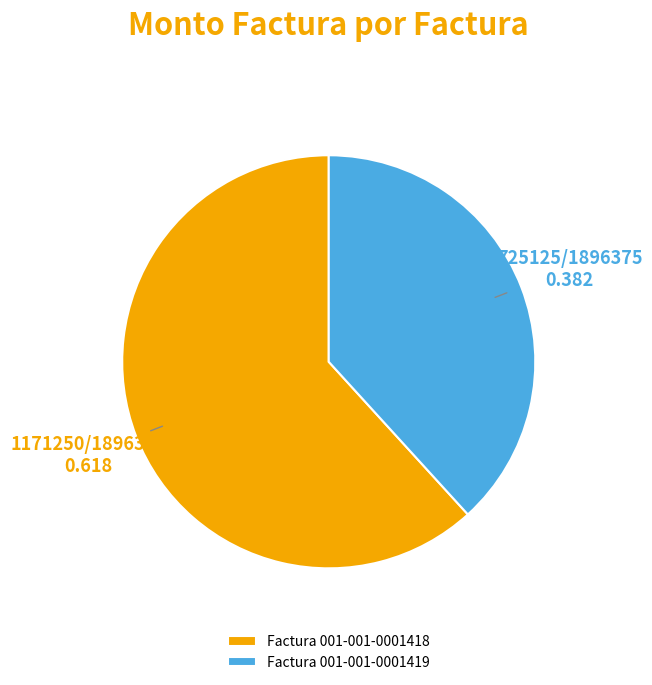

The Factura 001-001-0001419 slice represents 38% of the pie. True or false?

True